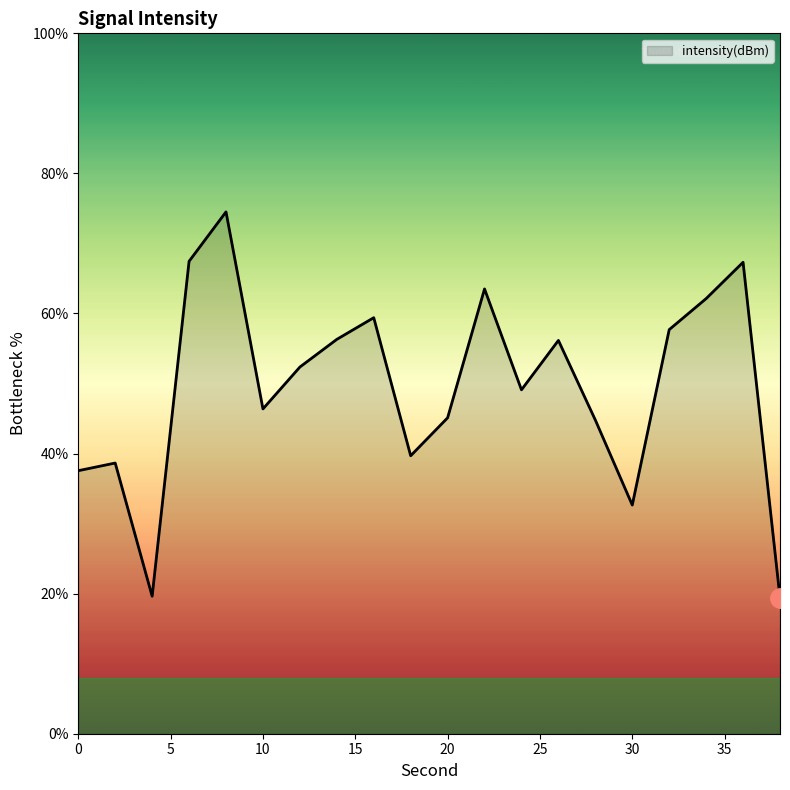

How many categories are shown in the chart?

20